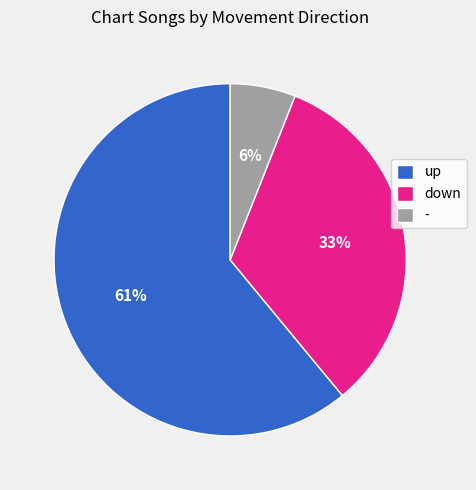

Is it true that down is 46% of the pie?

False